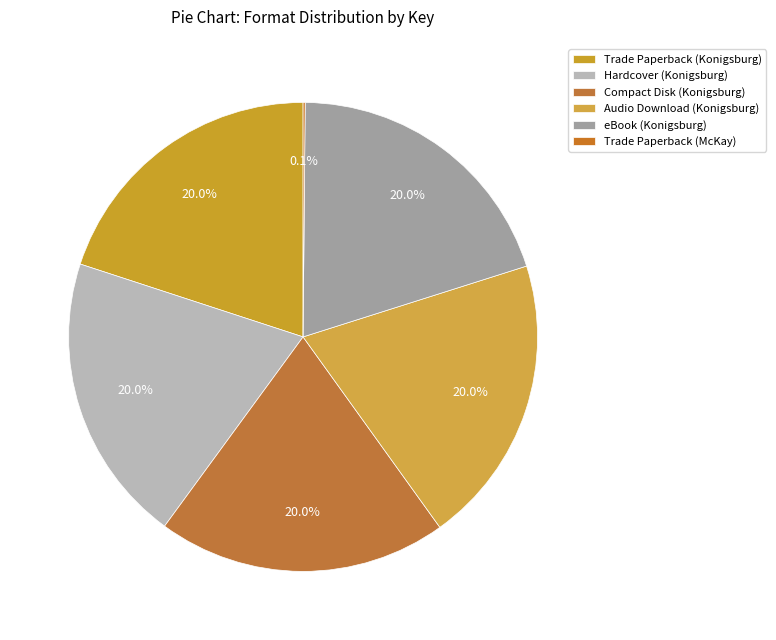

To the nearest percent, what is the average slice percentage?

17%